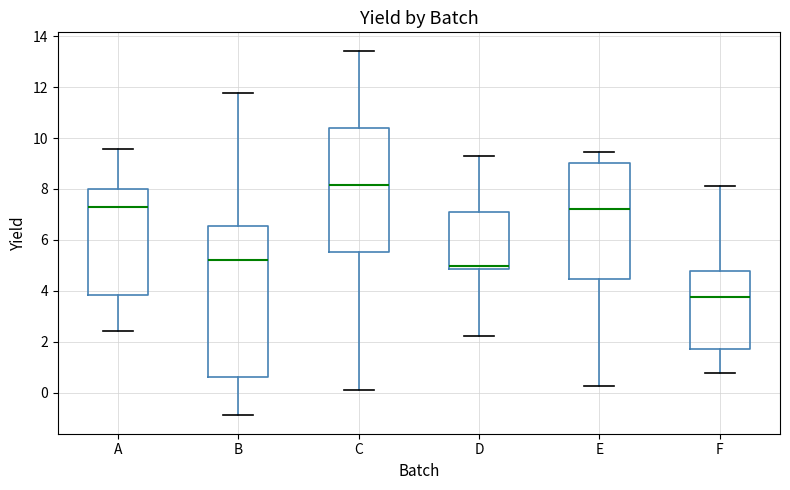

Which box has the highest median line?

C